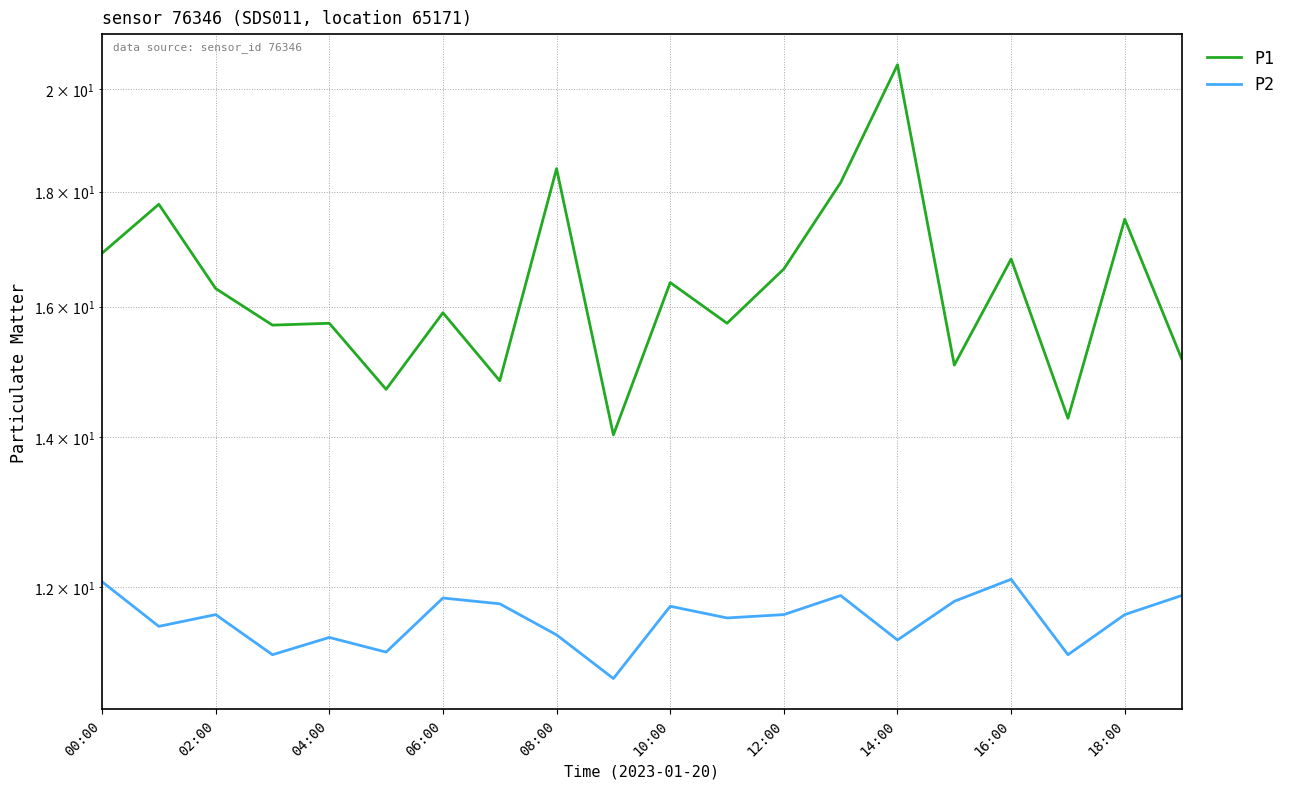

True or false: P2 has a value of 20.6 at 00:00.

False